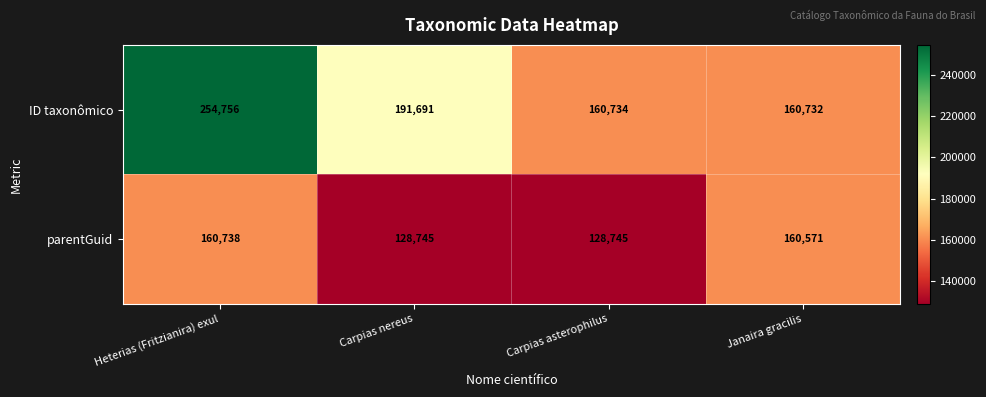

Reading left to right, extract all data points from this chart.

ID taxonômico: Heterias (Fritzianira) exul=254756	Carpias nereus=191691	Carpias asterophilus=160734	Janaira gracilis=160732
parentGuid: Heterias (Fritzianira) exul=160738	Carpias nereus=128745	Carpias asterophilus=128745	Janaira gracilis=160571